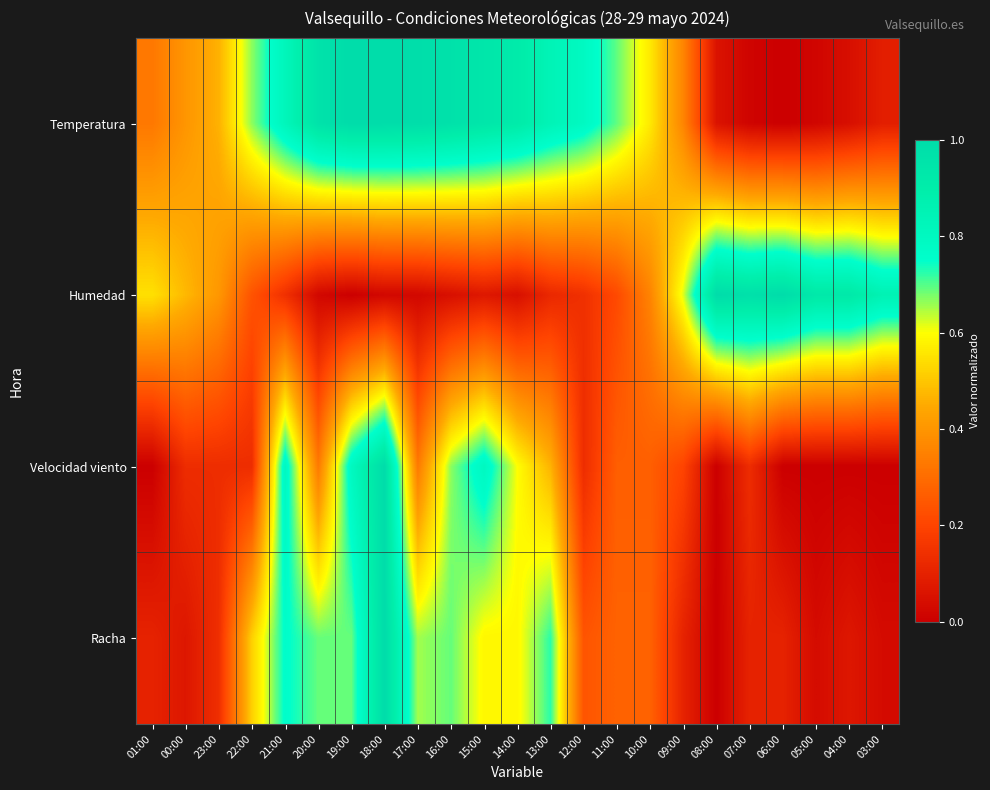

Reading right to left, extract all data points from this chart.

Temperatura: 03:00=0.1	04:00=0.0	05:00=0.0	06:00=0.0	07:00=0.0	08:00=0.1	09:00=0.4	10:00=0.6	11:00=0.7	12:00=0.8	13:00=0.8	14:00=0.9	15:00=0.9	16:00=1.0	17:00=1.0	18:00=1.0	19:00=1.0	20:00=1.0	21:00=0.8	22:00=0.7	23:00=0.5	00:00=0.4	01:00=0.3
Humedad: 03:00=0.9	04:00=0.9	05:00=0.9	06:00=1.0	07:00=1.0	08:00=1.0	09:00=0.6	10:00=0.4	11:00=0.2	12:00=0.1	13:00=0.1	14:00=0.0	15:00=0.1	16:00=0.0	17:00=0.0	18:00=0.0	19:00=0.0	20:00=0.0	21:00=0.1	22:00=0.2	23:00=0.4	00:00=0.5	01:00=0.5
Velocidad viento: 03:00=0.0	04:00=0.0	05:00=0.0	06:00=0.0	07:00=0.1	08:00=0.0	09:00=0.2	10:00=0.3	11:00=0.3	12:00=0.1	13:00=0.5	14:00=0.6	15:00=0.8	16:00=0.7	17:00=0.3	18:00=1.0	19:00=0.8	20:00=0.3	21:00=0.8	22:00=0.1	23:00=0.1	00:00=0.1	01:00=0.0
Racha: 03:00=0.0	04:00=0.1	05:00=0.0	06:00=0.1	07:00=0.1	08:00=0.0	09:00=0.1	10:00=0.3	11:00=0.3	12:00=0.2	13:00=0.7	14:00=0.6	15:00=0.6	16:00=0.7	17:00=0.7	18:00=1.0	19:00=0.7	20:00=0.7	21:00=0.8	22:00=0.5	23:00=0.1	00:00=0.1	01:00=0.1